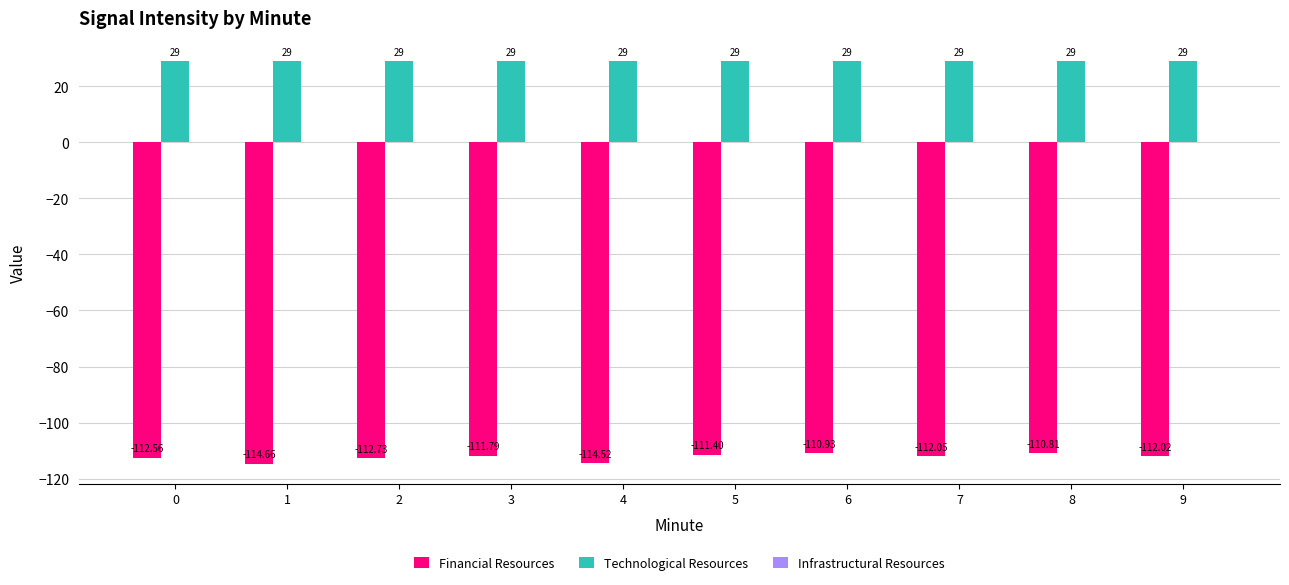

Count the number of categories in the chart.

10